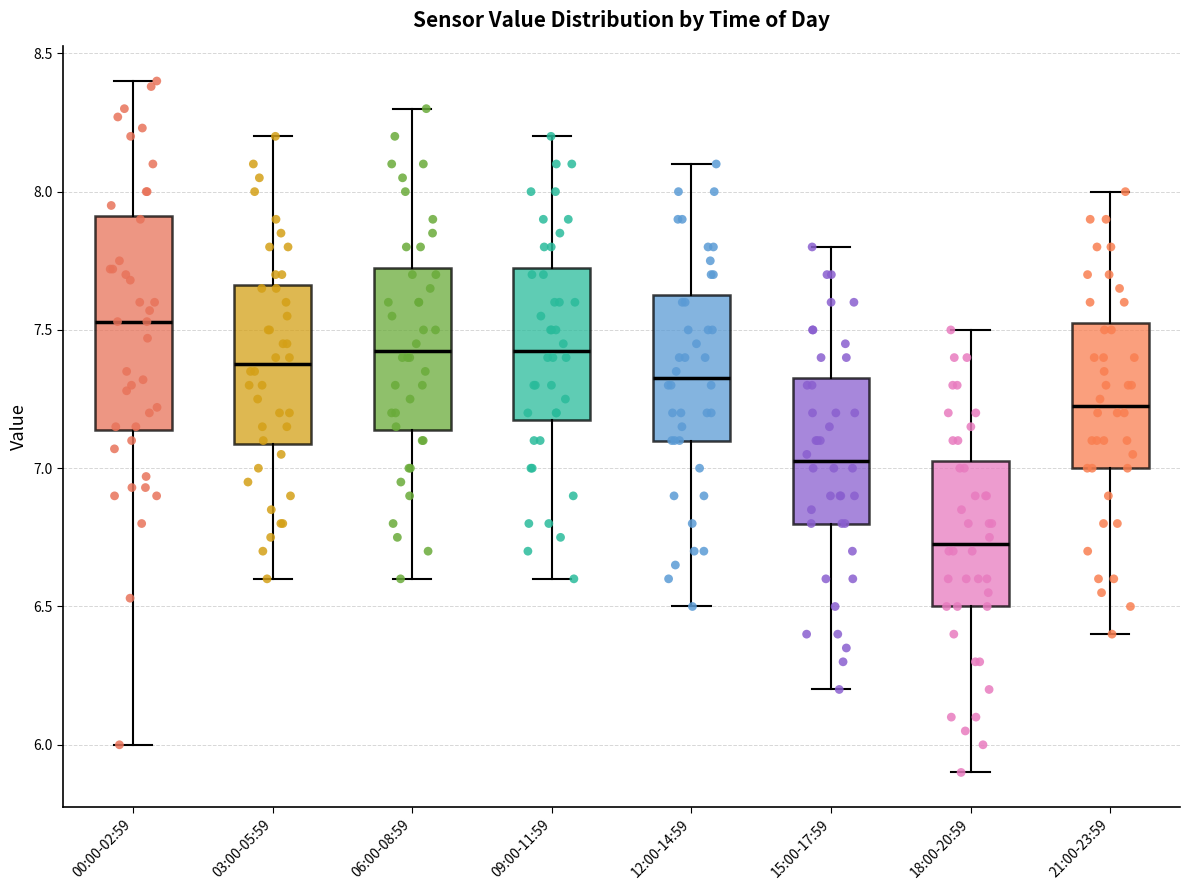

Which box has the highest median line?

00:00-02:59